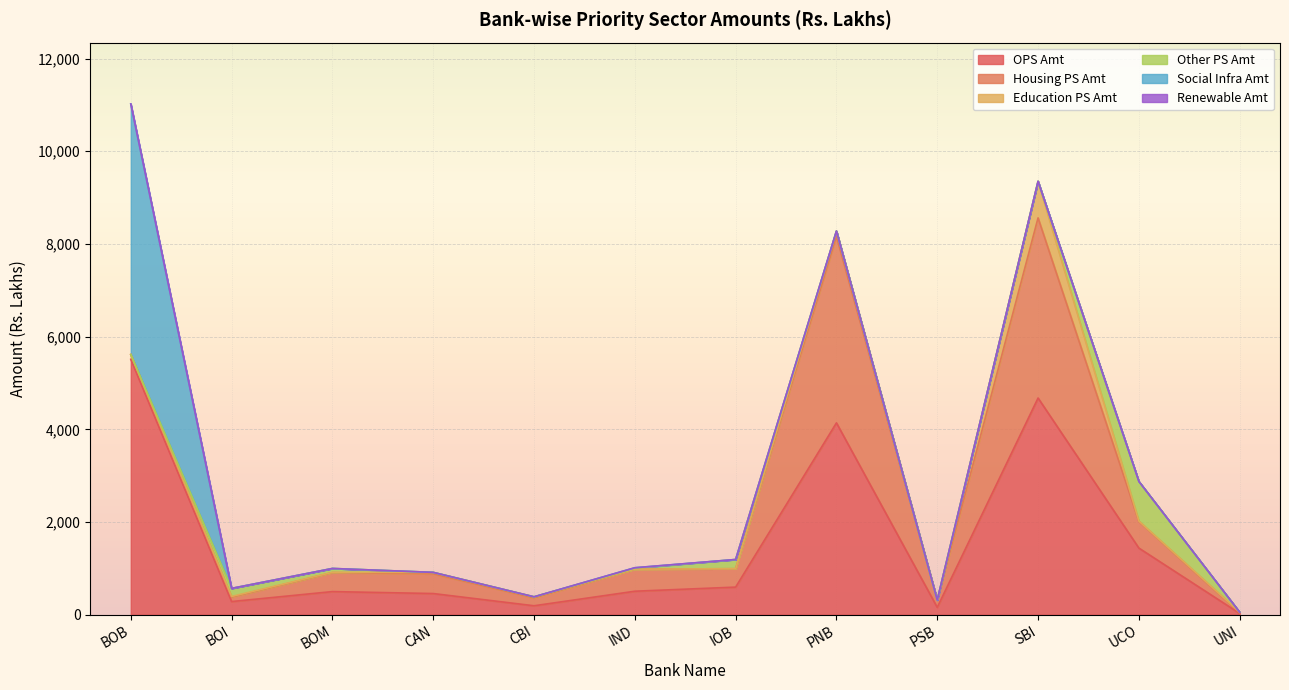

Which series has the largest total across all categories?

OPS Amt